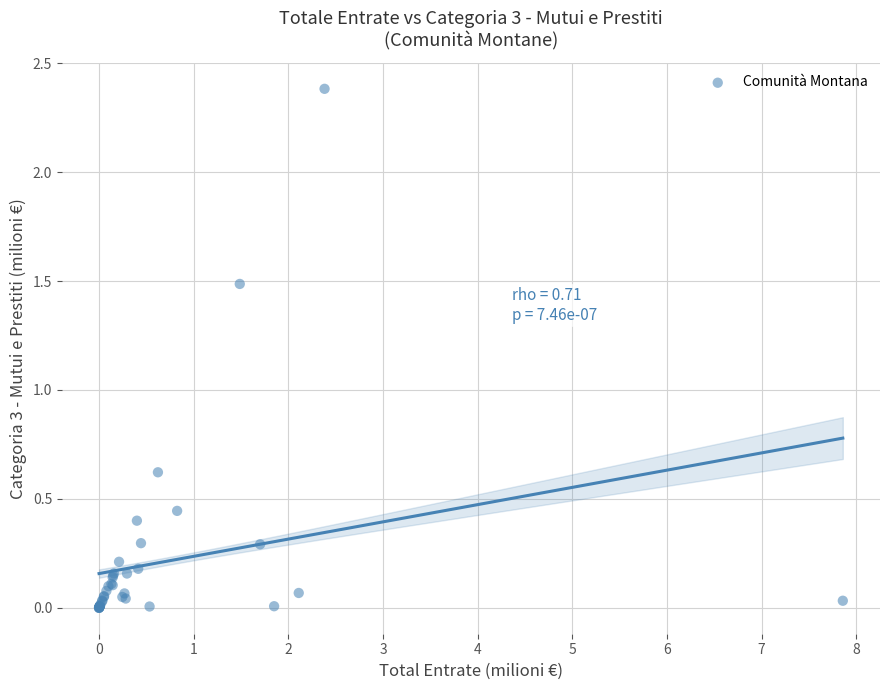

What Y value in the scatter plot is closest to 1?

0.6